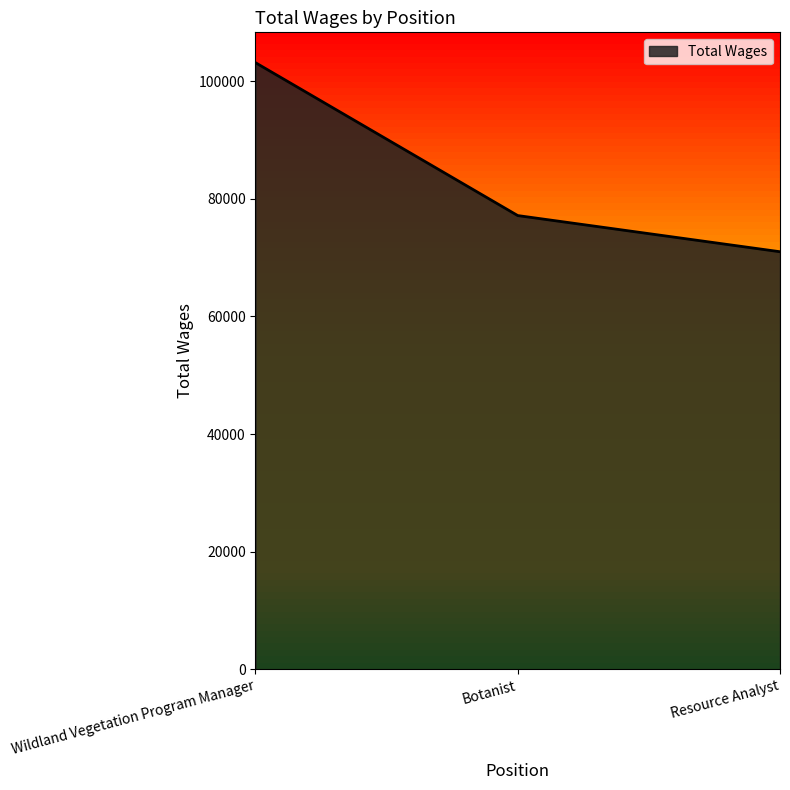

Where is the data nearest to the value 87051?

Botanist